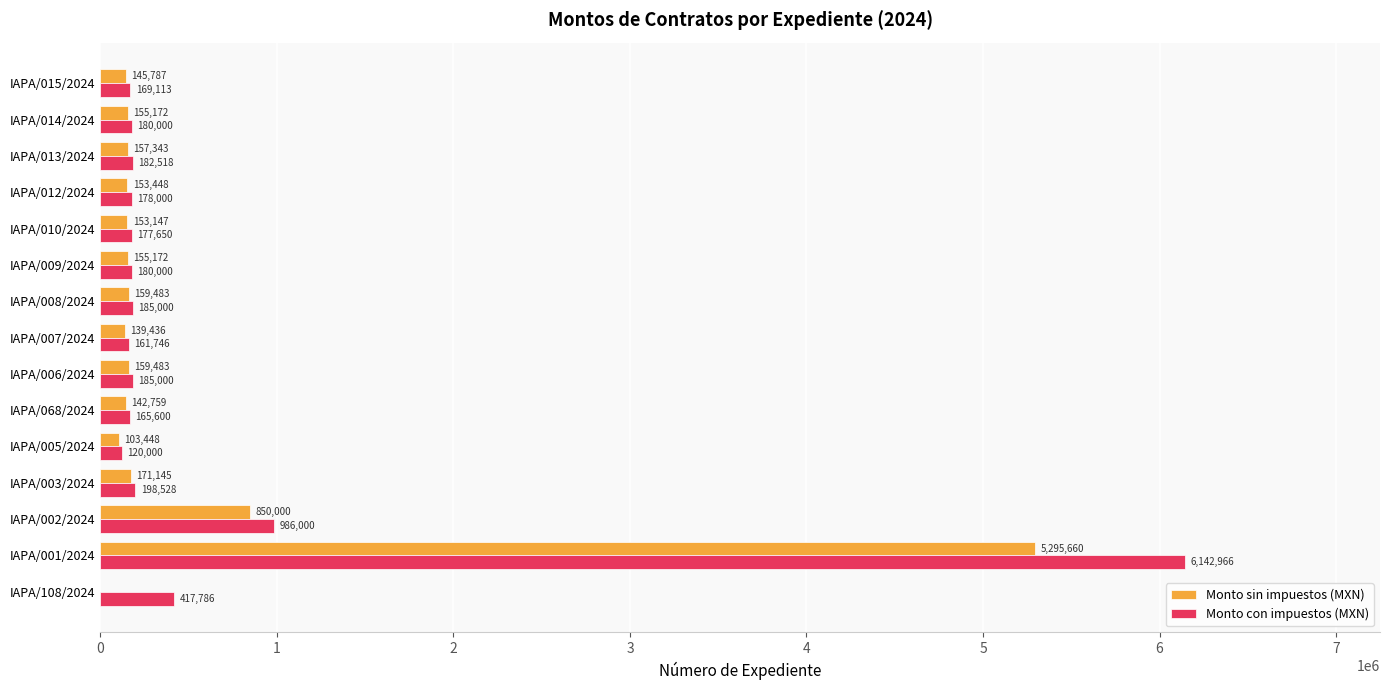

What is the maximum value for Monto con impuestos (MXN)?

6142965.6